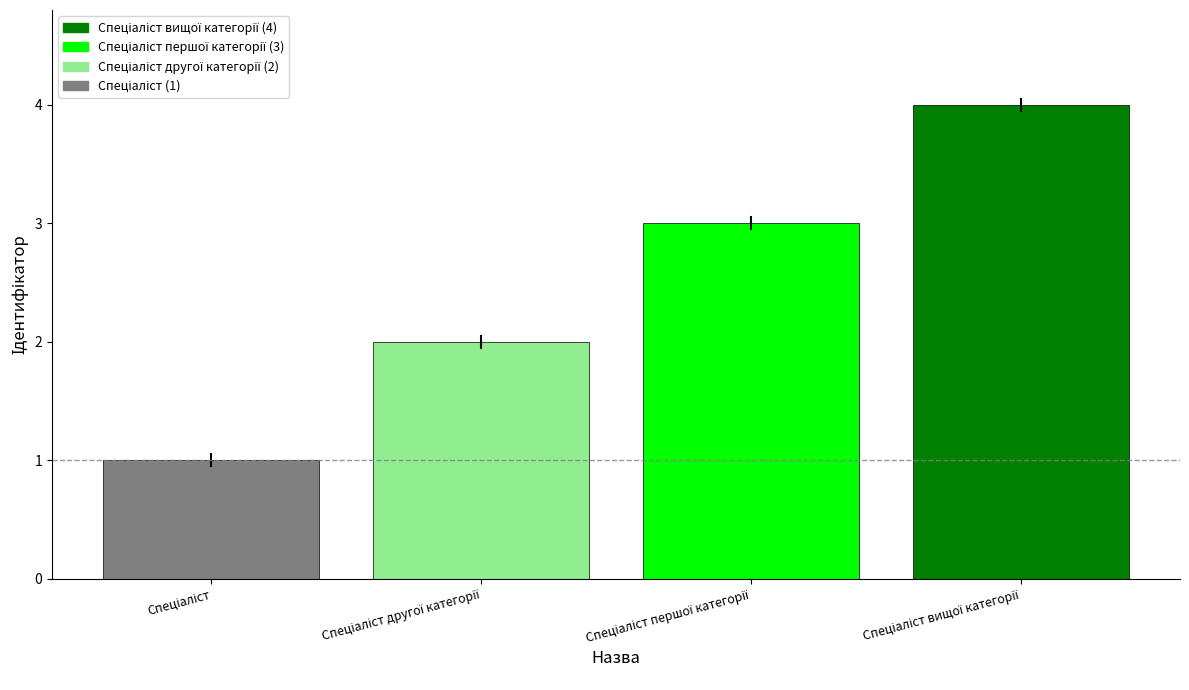

How many series are shown in this chart?

1